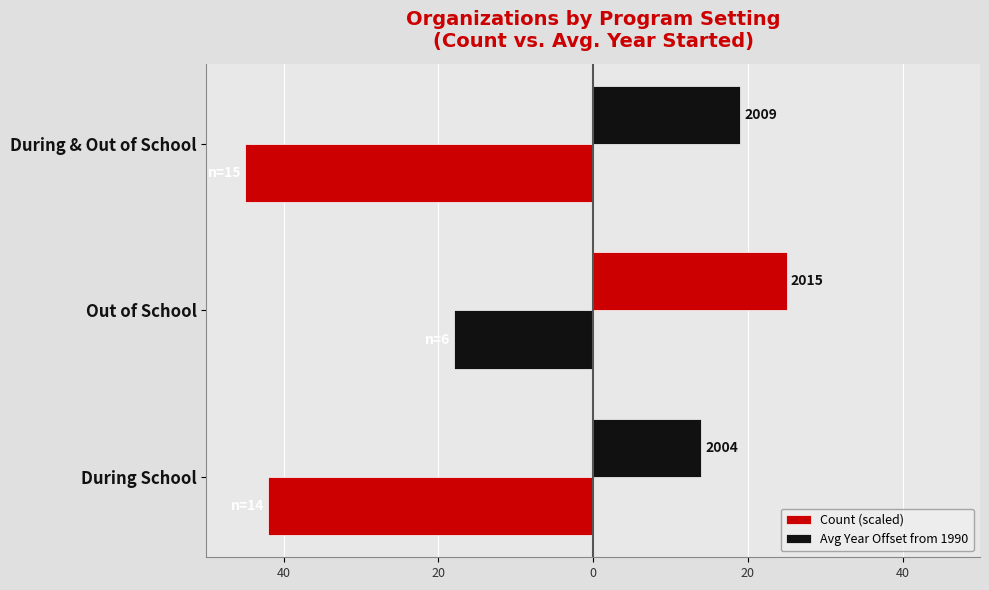

What is the sum of all Count (scaled) values?

-105